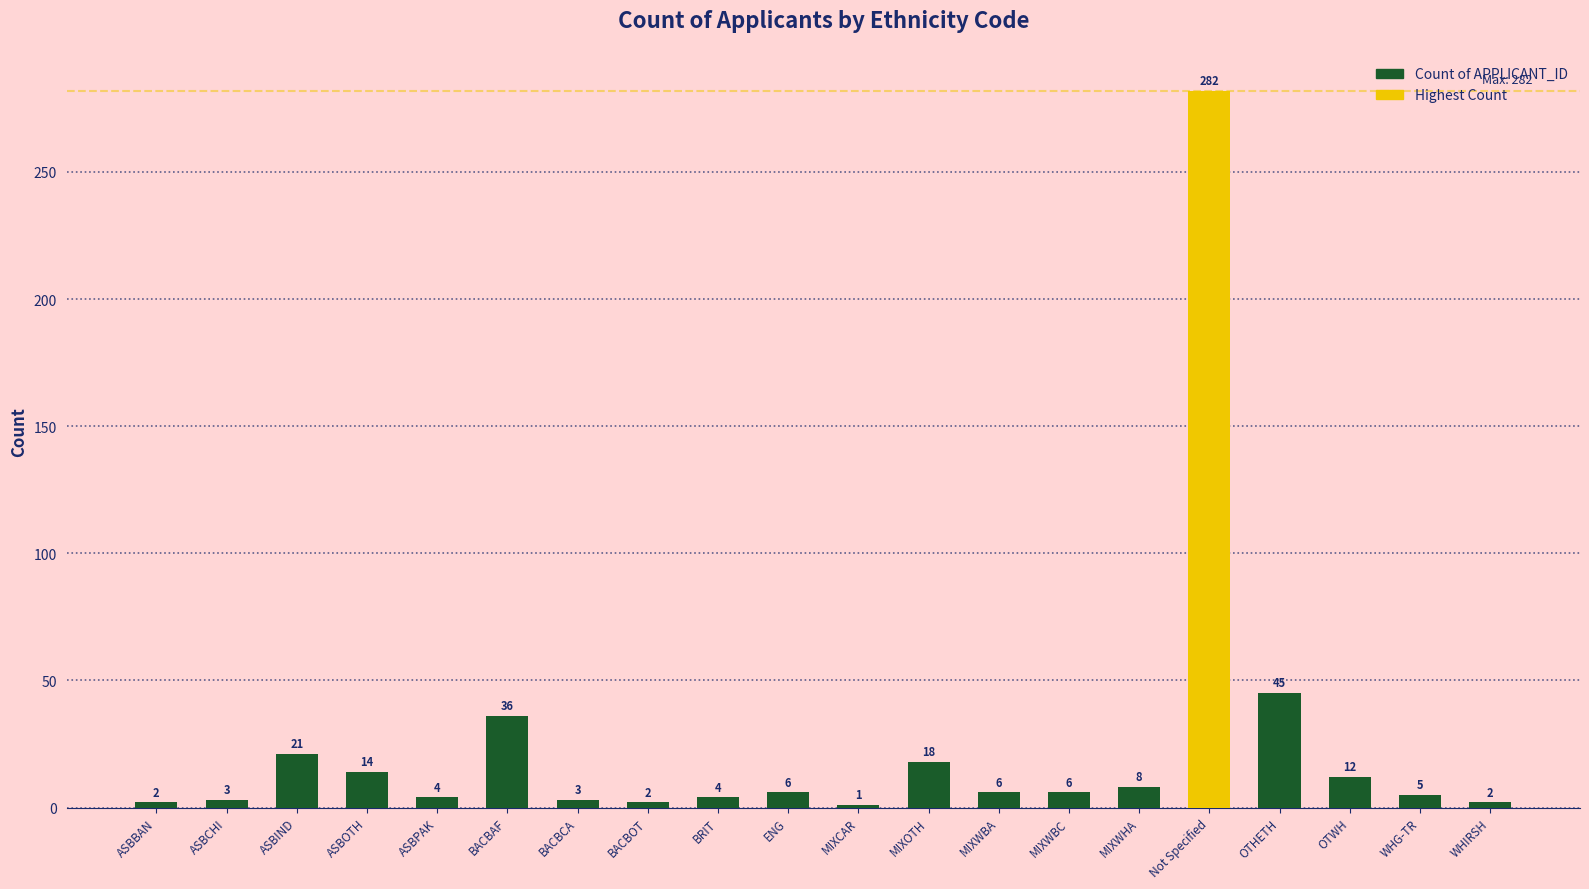

How many bars are there in total?

20